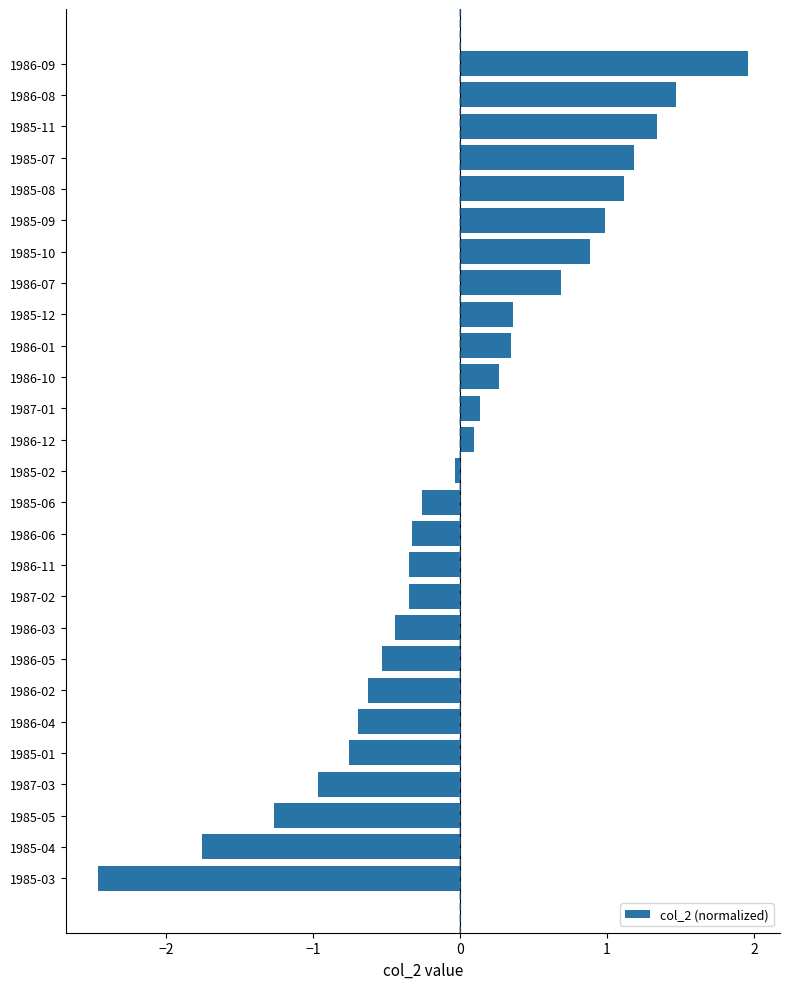

What is the change in value from 1985-06 to 1986-09?

+2.2